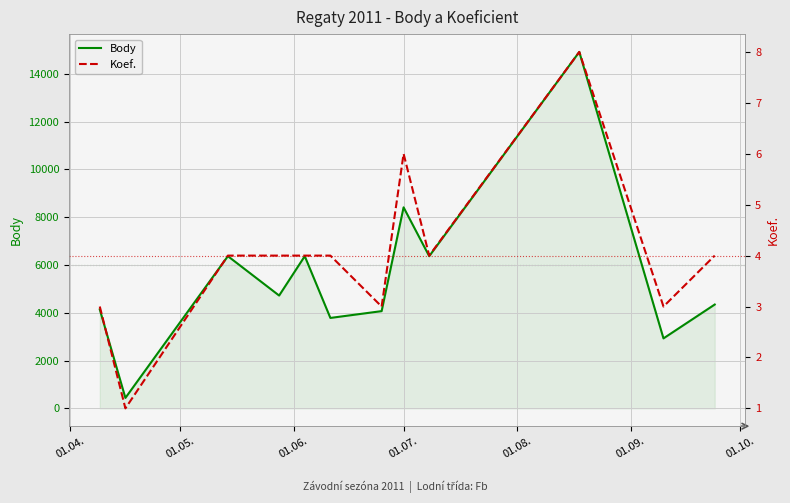

Rank the series by their maximum value, from lowest to highest.

Koef., Body